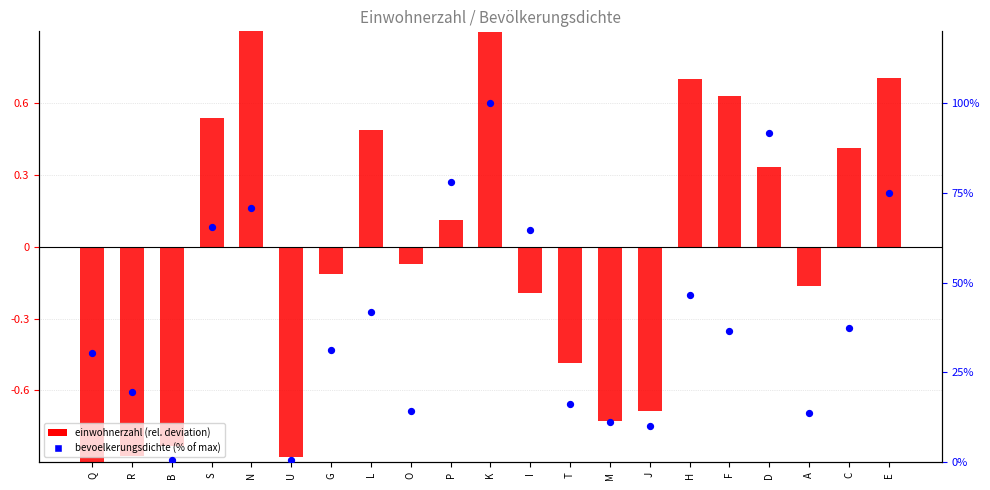

At which category is the sum across all series the highest?

K